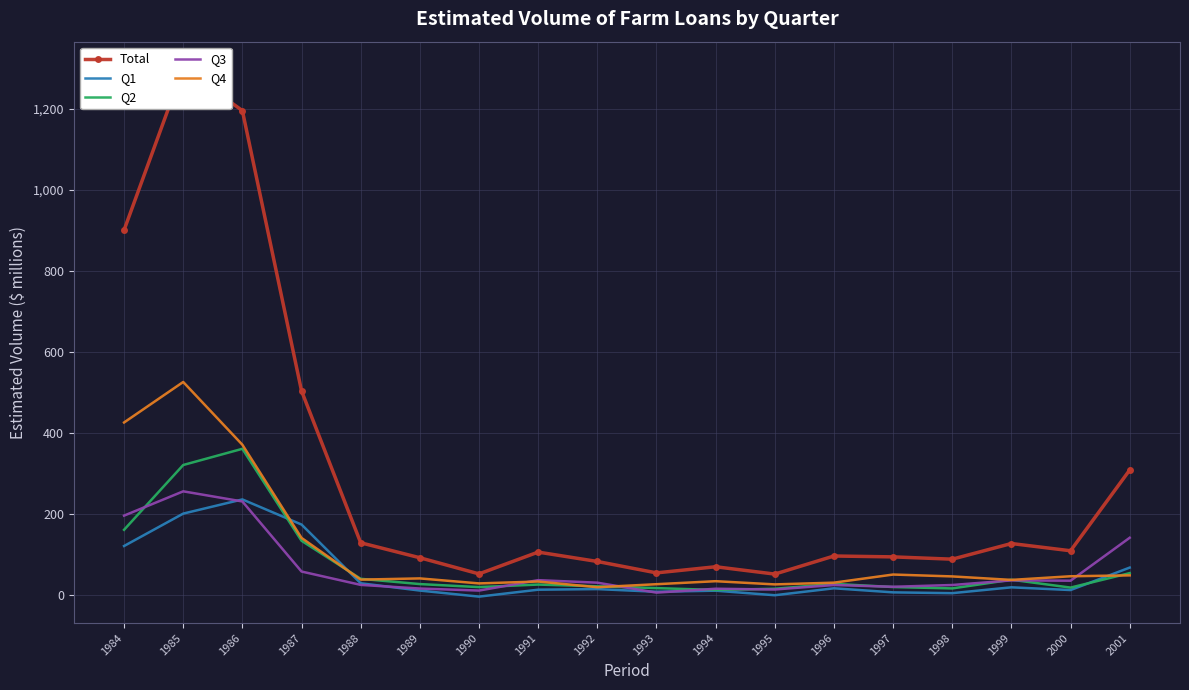

At 1986, list the series in order from smallest to largest.

Q3, Q1, Q2, Q4, Total